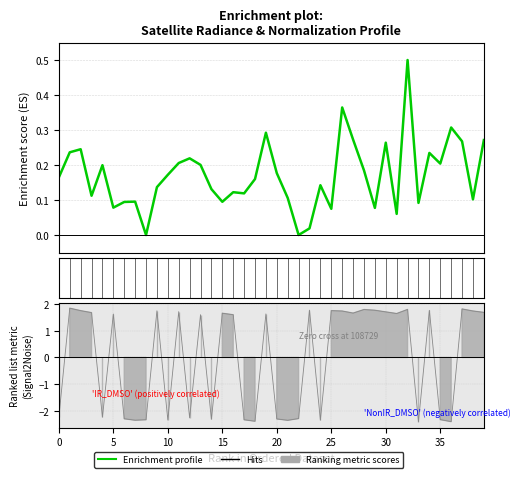

The sata series shows 2.4 at 115893. True or false?

False